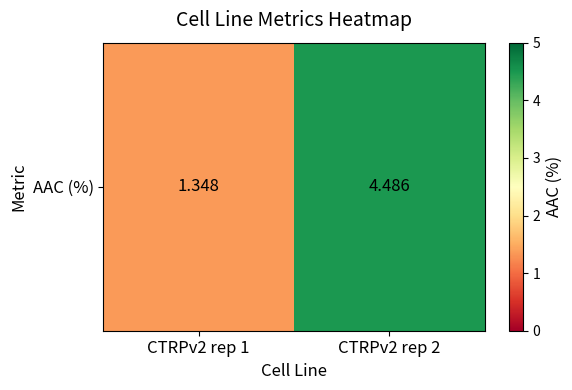

List the labels in order of value, largest first.

CTRPv2 rep 2, CTRPv2 rep 1